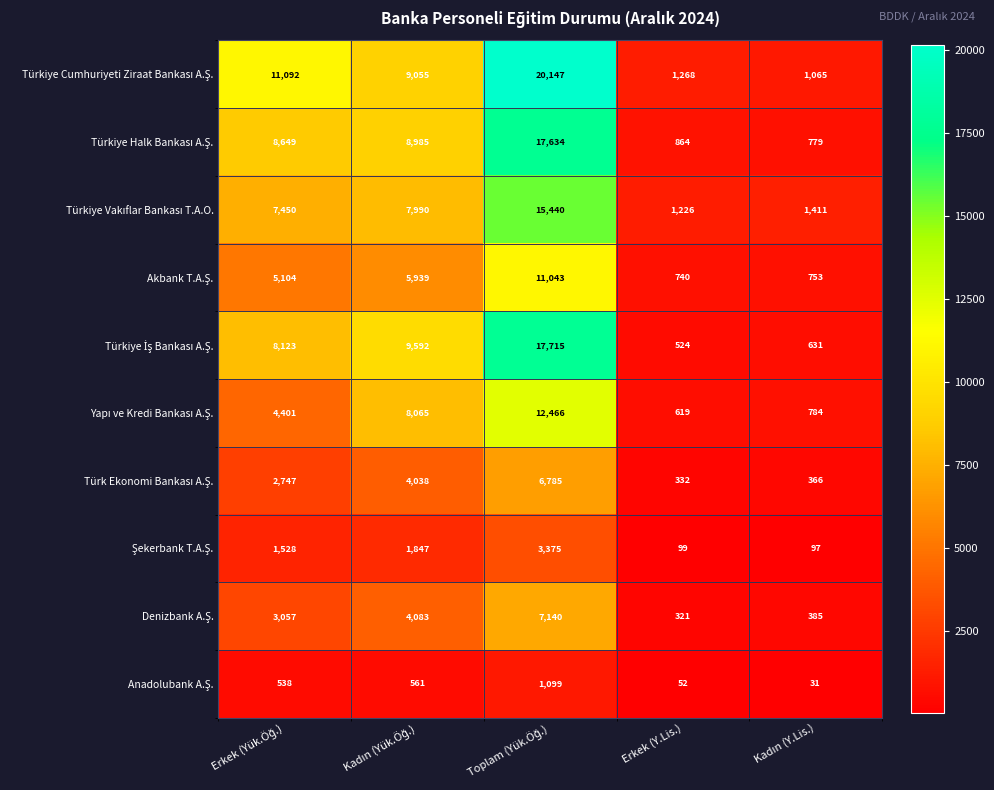

What is the smallest value displayed?

31